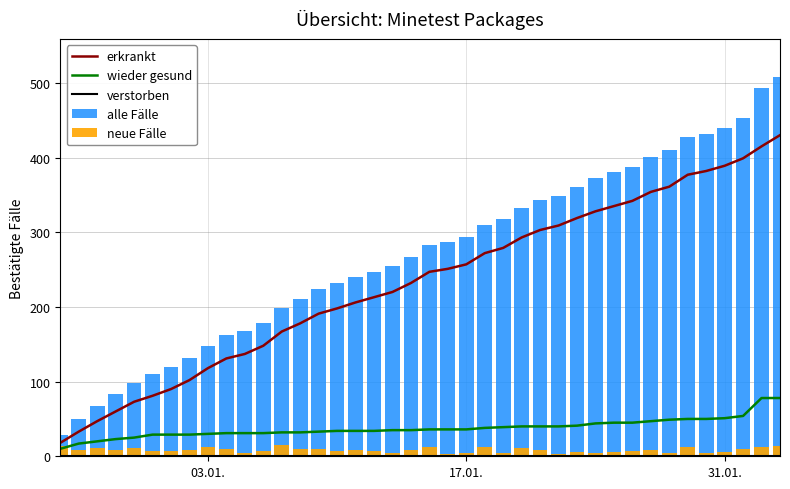

Count the number of categories in the chart.

40